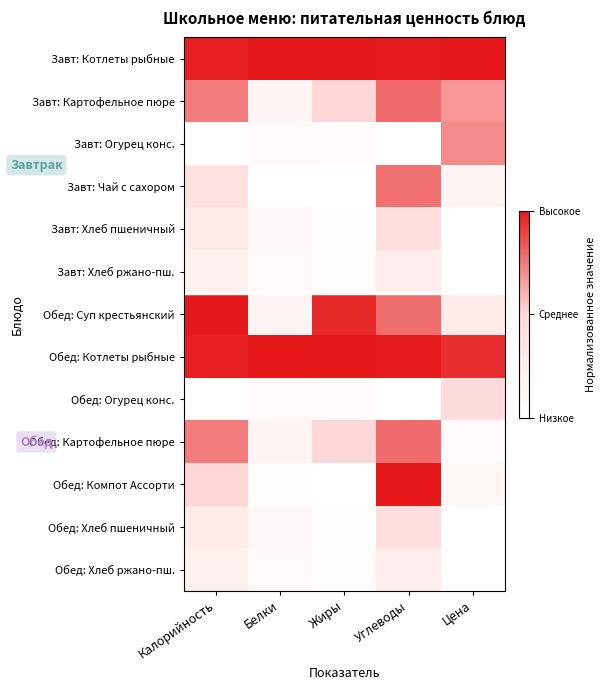

Reading left to right, extract all data points from this chart.

Завт: Котлеты рыбные: Калорийность=1.0	Белки=1.0	Жиры=1.0	Углеводы=1.0	Цена=1.0
Завт: Картофельное пюре: Калорийность=0.7	Белки=0.1	Жиры=0.5	Углеводы=0.8	Цена=0.7
Завт: Огурец конс.: Калорийность=0.0	Белки=0.1	Жиры=0.0	Углеводы=0.0	Цена=0.7
Завт: Чай с сахором: Калорийность=0.4	Белки=0.0	Жиры=0.0	Углеводы=0.8	Цена=0.1
Завт: Хлеб пшеничный: Калорийность=0.3	Белки=0.1	Жиры=0.0	Углеводы=0.4	Цена=0.0
Завт: Хлеб ржано-пш.: Калорийность=0.2	Белки=0.1	Жиры=0.0	Углеводы=0.2	Цена=0.0
Обед: Суп крестьянский: Калорийность=1.0	Белки=0.2	Жиры=1.0	Углеводы=0.8	Цена=0.3
Обед: Котлеты рыбные: Калорийность=1.0	Белки=1.0	Жиры=1.0	Углеводы=1.0	Цена=0.9
Обед: Огурец конс.: Калорийность=0.0	Белки=0.1	Жиры=0.0	Углеводы=0.0	Цена=0.5
Обед: Картофельное пюре: Калорийность=0.7	Белки=0.1	Жиры=0.5	Углеводы=0.8	Цена=0.0
Обед: Компот Ассорти: Калорийность=0.5	Белки=0.0	Жиры=0.0	Углеводы=1.0	Цена=0.1
Обед: Хлеб пшеничный: Калорийность=0.3	Белки=0.1	Жиры=0.0	Углеводы=0.4	Цена=0.0
Обед: Хлеб ржано-пш.: Калорийность=0.2	Белки=0.1	Жиры=0.0	Углеводы=0.2	Цена=0.0